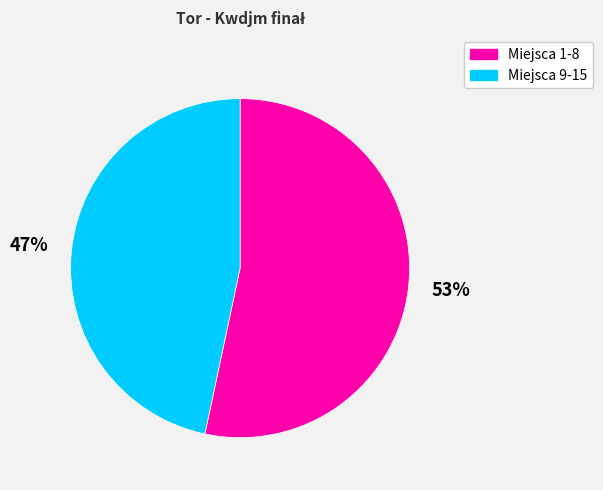

To the nearest percent, what is the average slice percentage?

50%